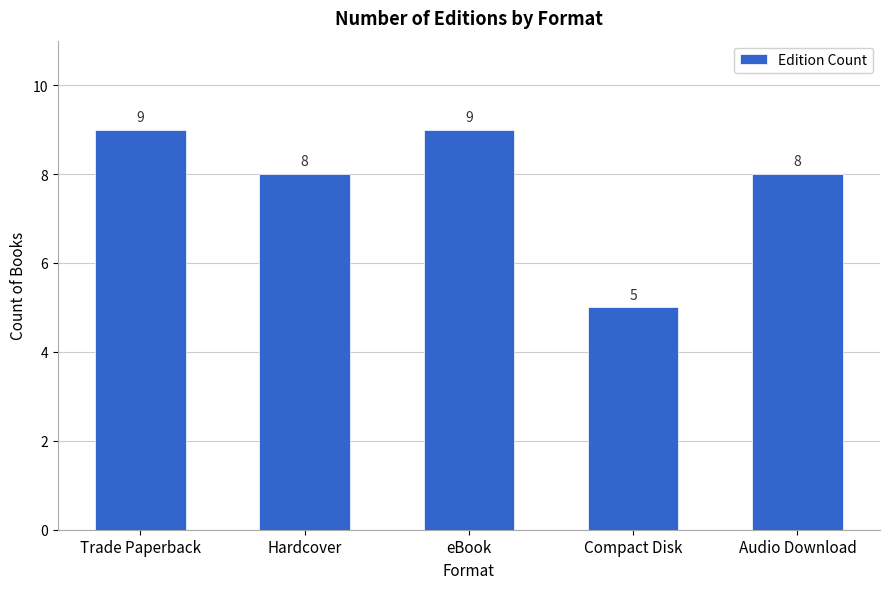

What is the minimum value shown in the chart?

5